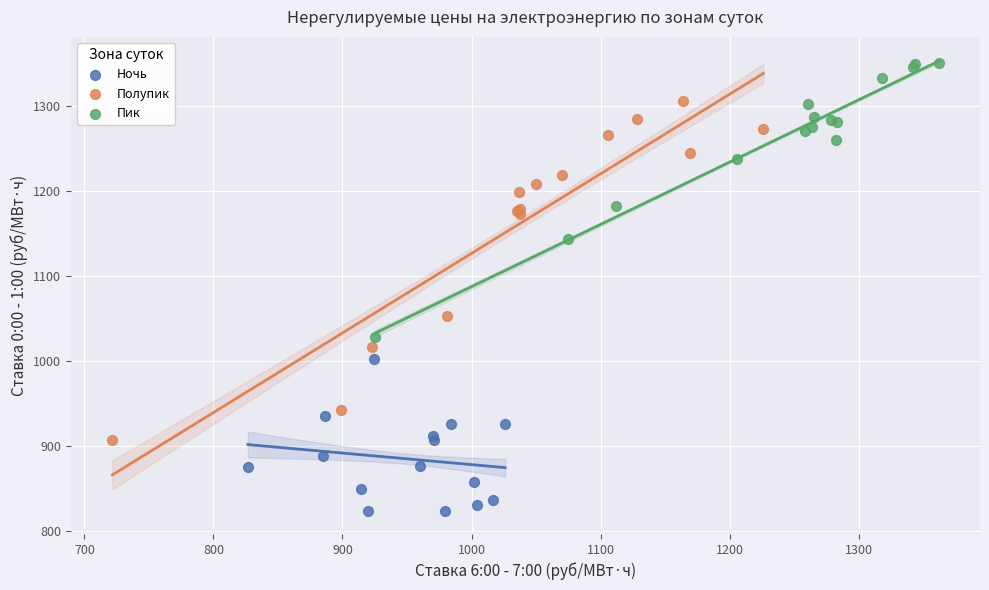

Which series has the widest spread of Y values?

Полупик